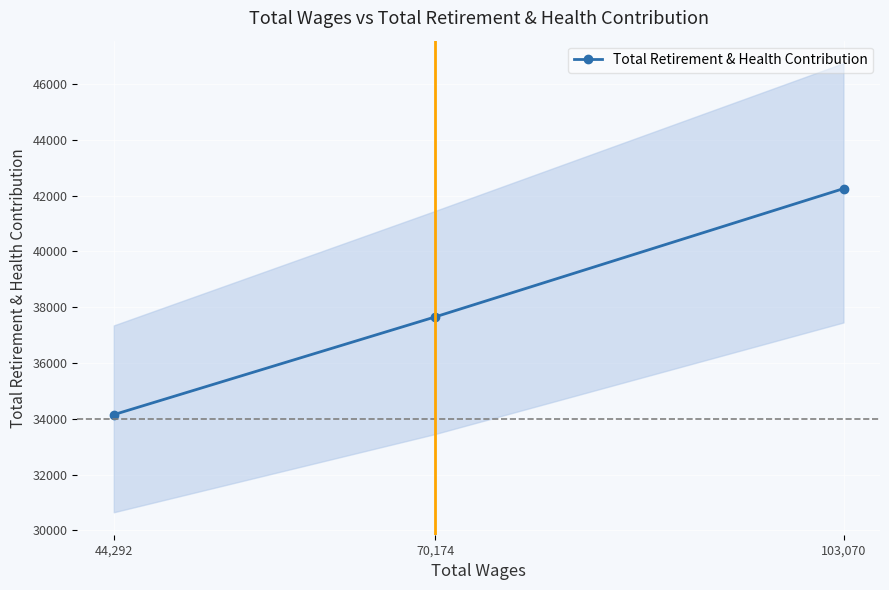

Approximately how many times larger is the value at 103,070 compared to 70,174?

1.1